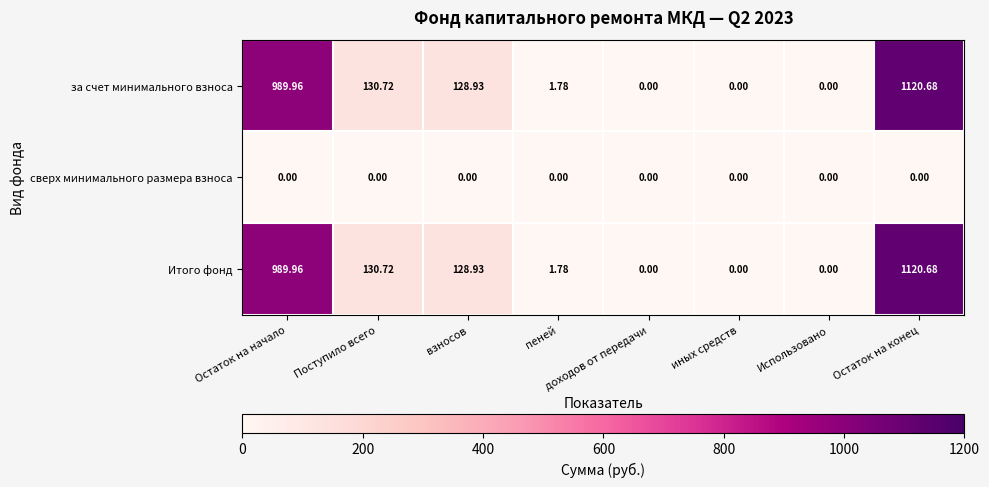

At which category is the sum across all series the highest?

Остаток на конец